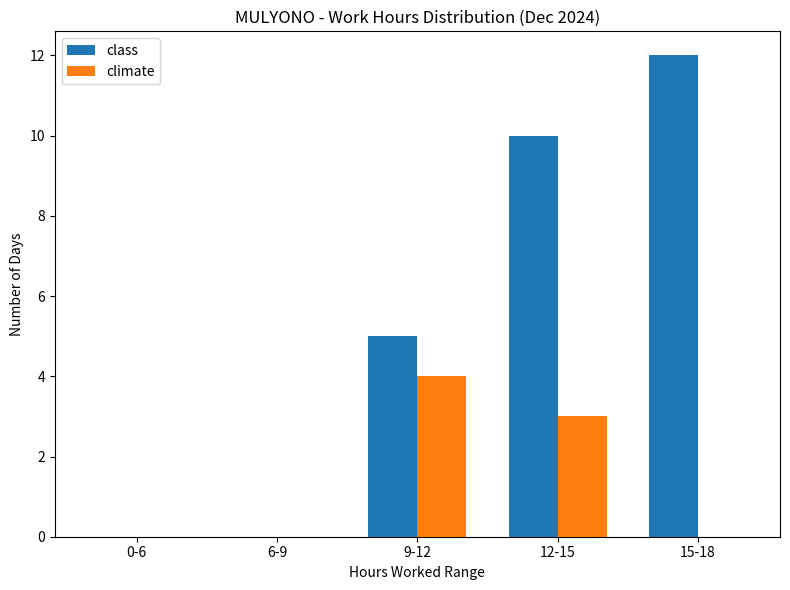

Where is class nearest to the value 6?

9-12